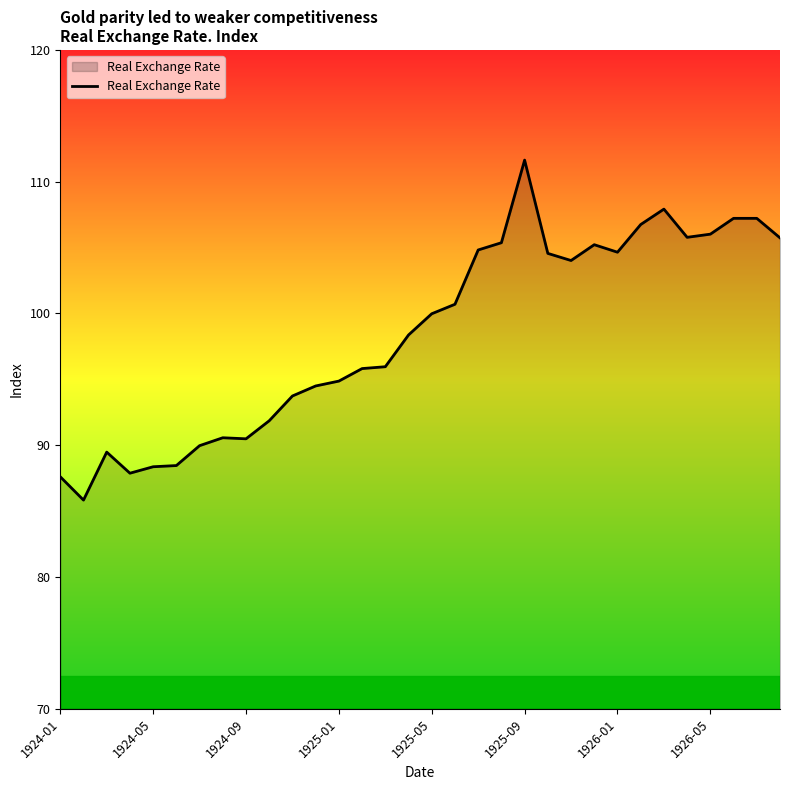

What is the difference between the maximum and minimum values?

25.8